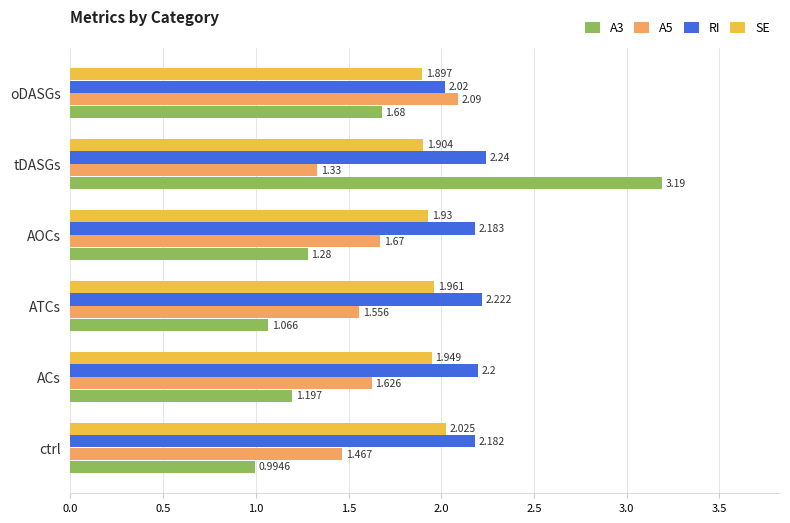

Rank the categories by A5 value from highest to lowest.

oDASGs, AOCs, ACs, ATCs, ctrl, tDASGs